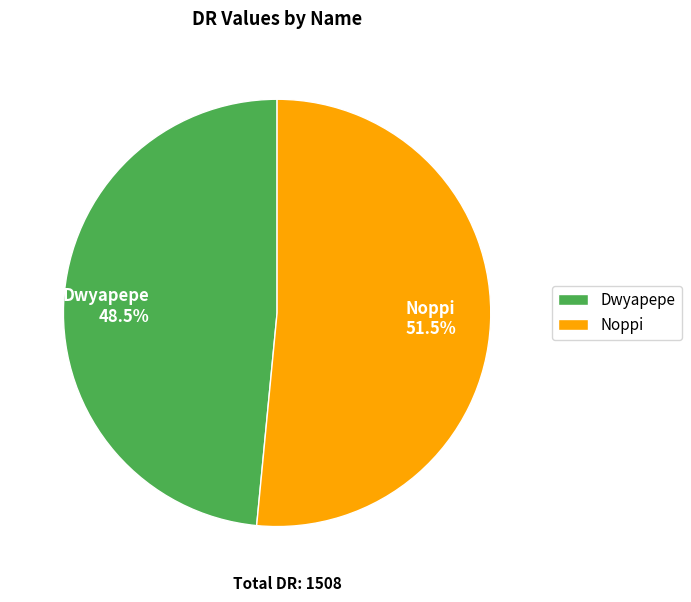

Which slice is the largest?

Noppi